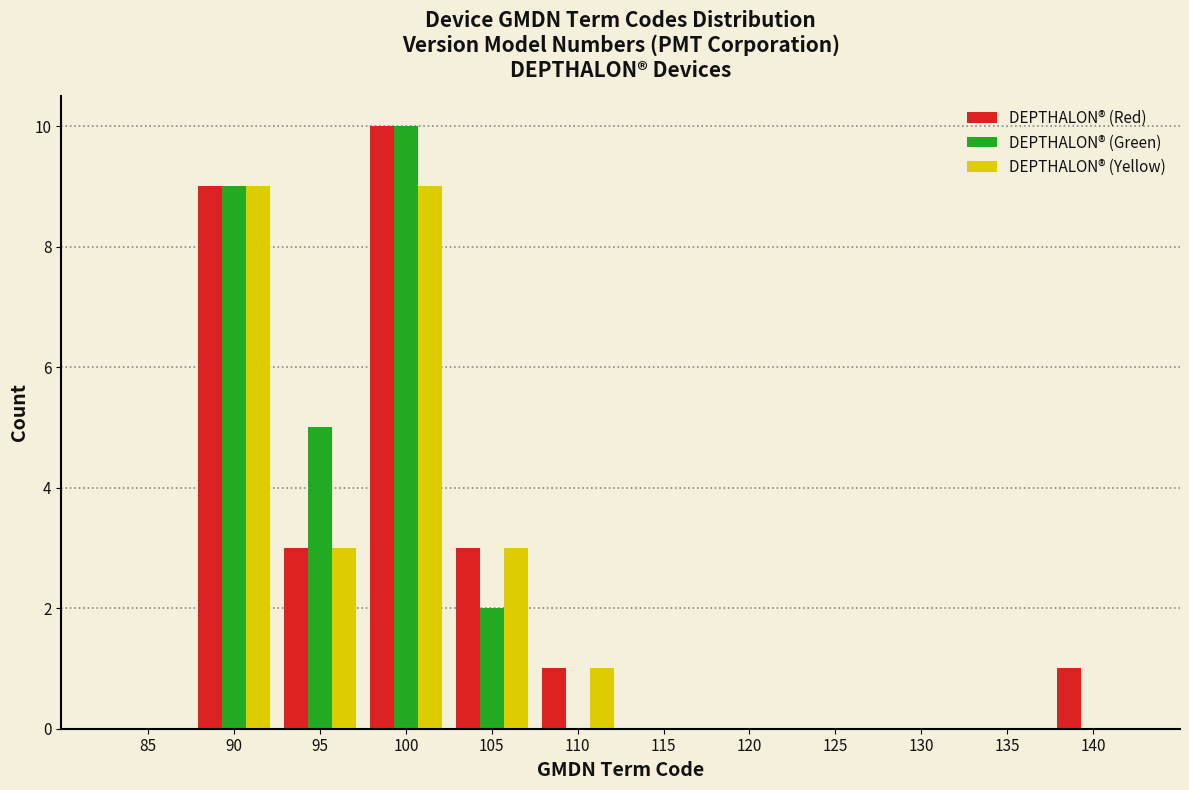

What is the greatest value displayed?

10